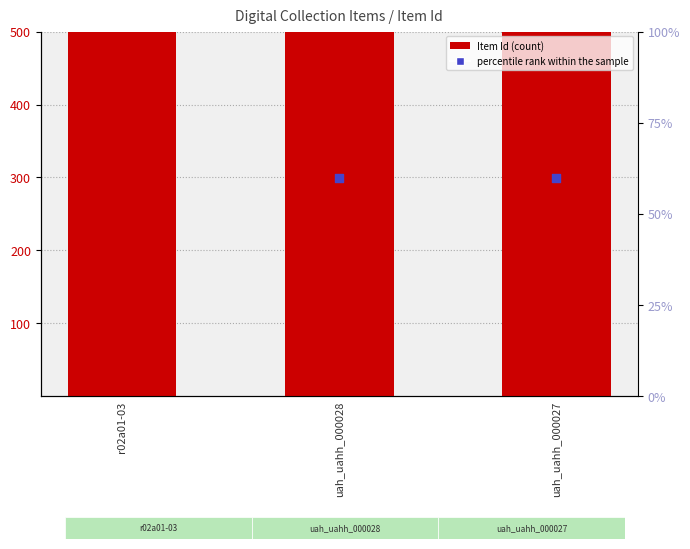

What are all the series names shown in the legend?

Item Id, percentile rank within the sample